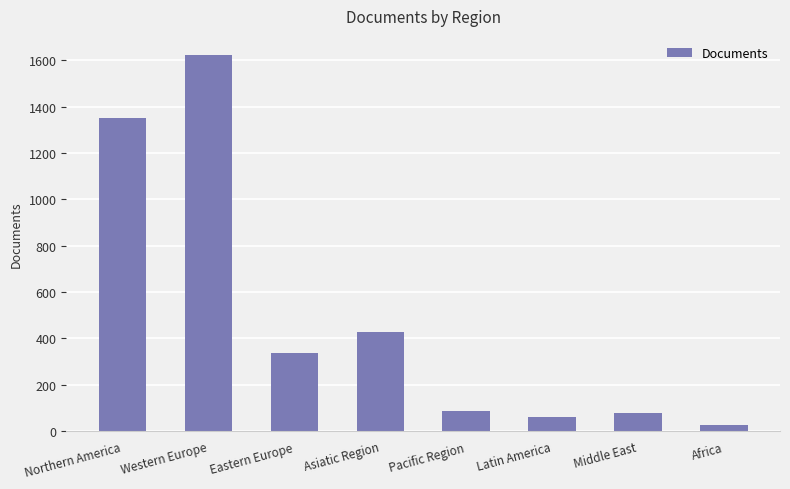

At which category does the chart reach its minimum across all series?

Africa